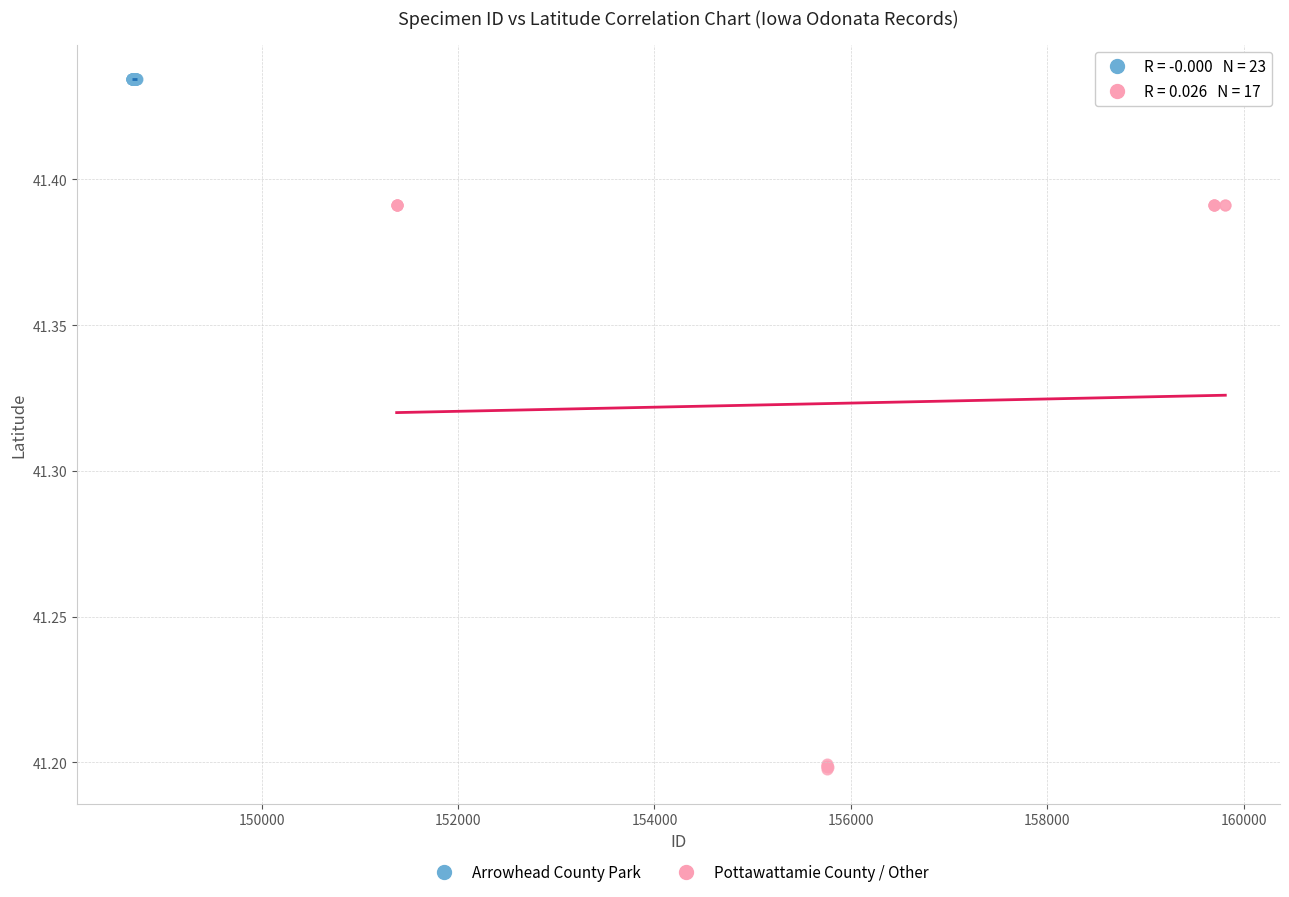

Which series contains the lowest Y value?

Pottawattamie County / Other